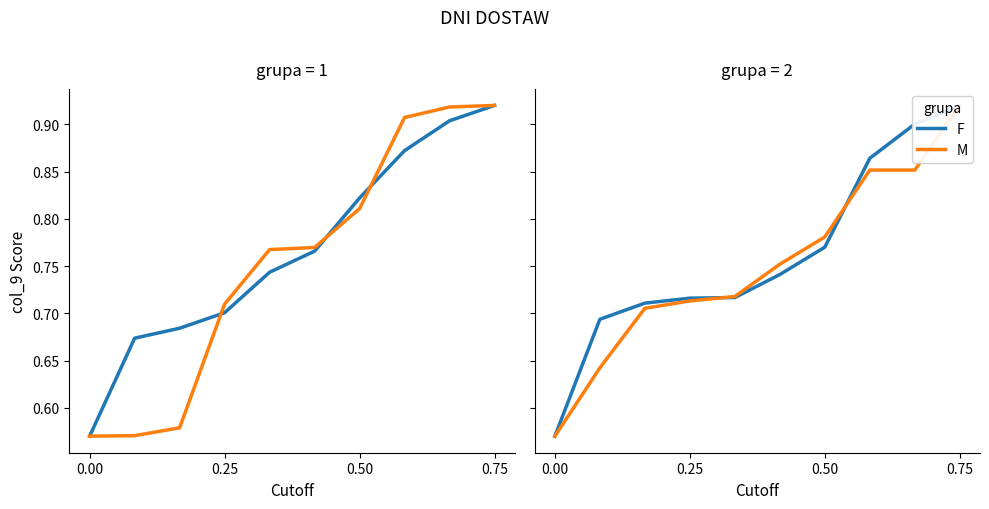

Which series has the largest total across all categories?

F